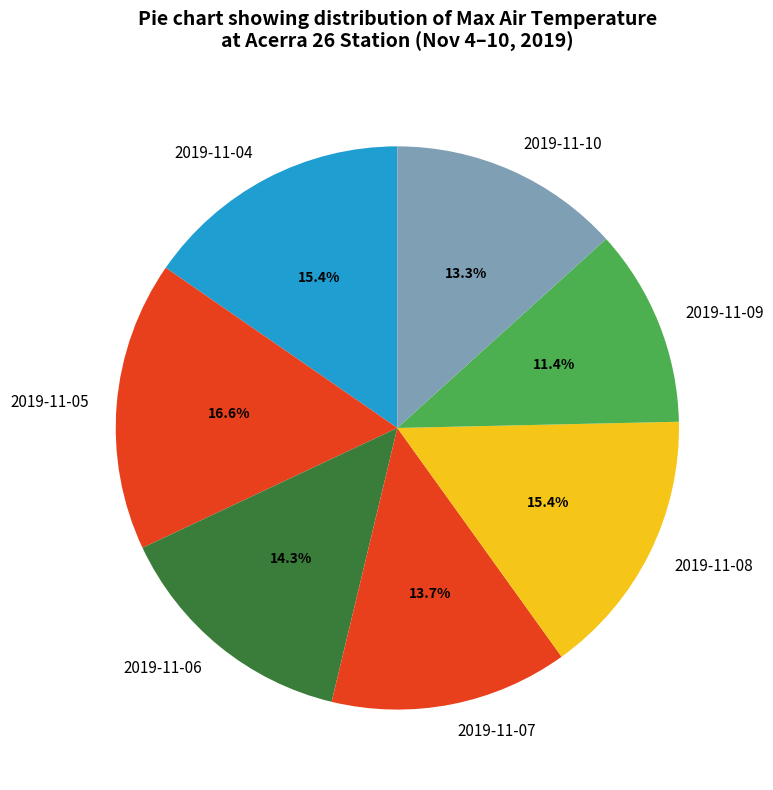

Is the sum of 2019-11-09 and 2019-11-08 greater than half?

No